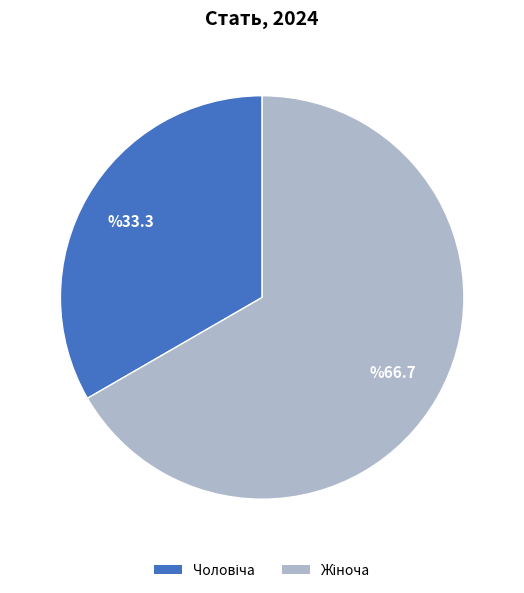

Does any single category account for the majority?

Yes